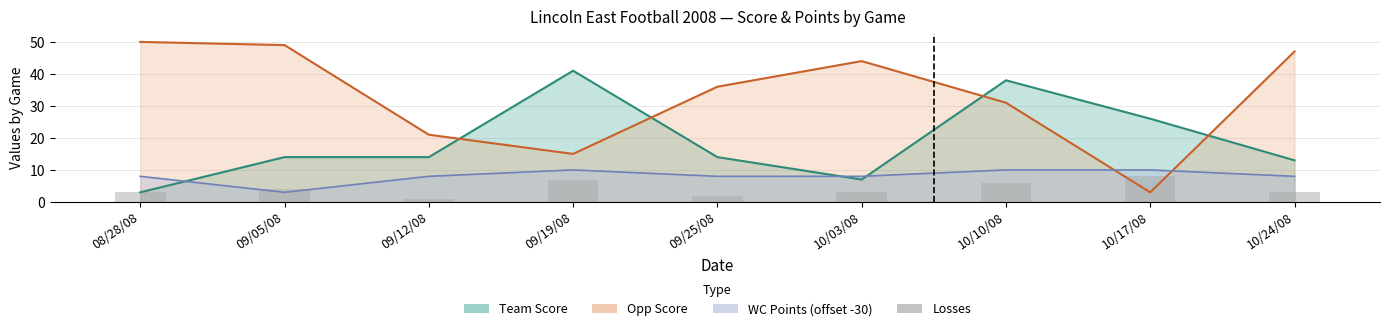

Reading left to right, extract all data points from this chart.

3	4	1	7	2	3	6	8	3